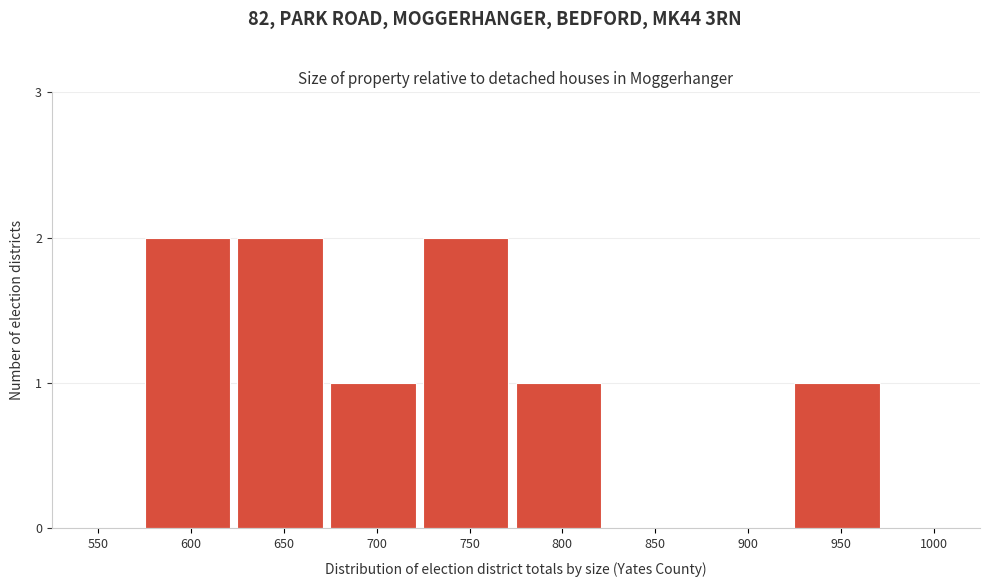

Reading right to left, transcribe all the data shown in this chart.

1000=0	950=1	900=0	850=0	800=1	750=2	700=1	650=2	600=2	550=0